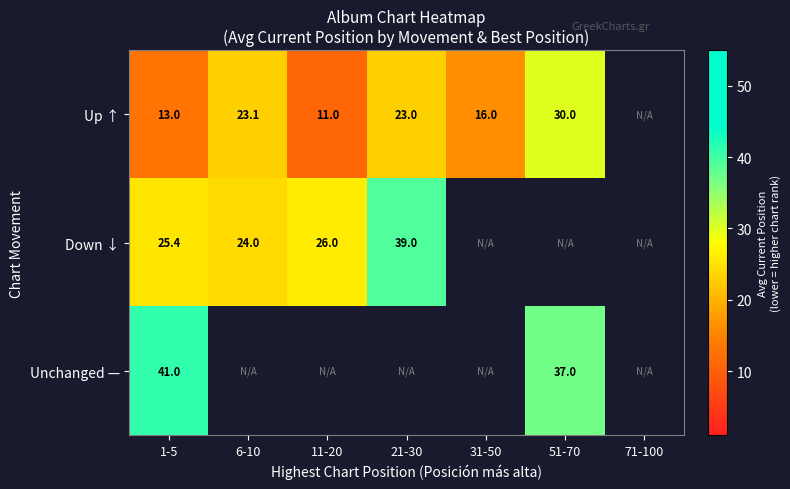

The value of Down ↓ at 6-10 is 8.5. True or false?

False